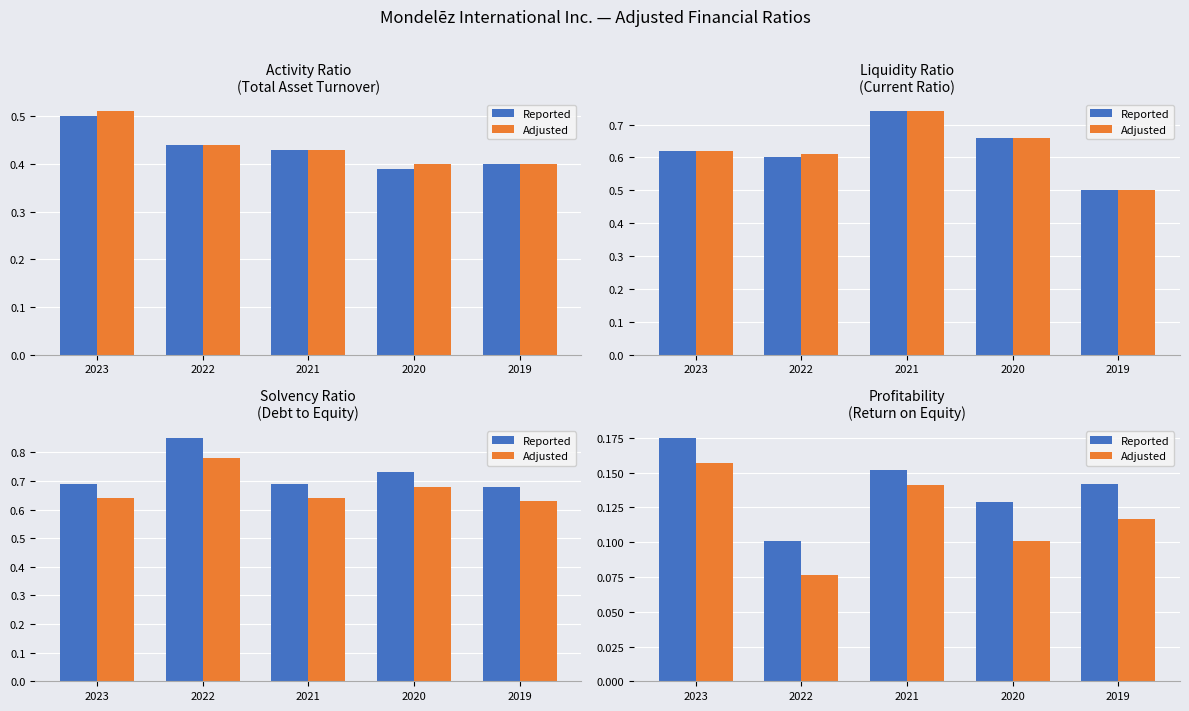

At which category does the chart reach its minimum across all series?

2022